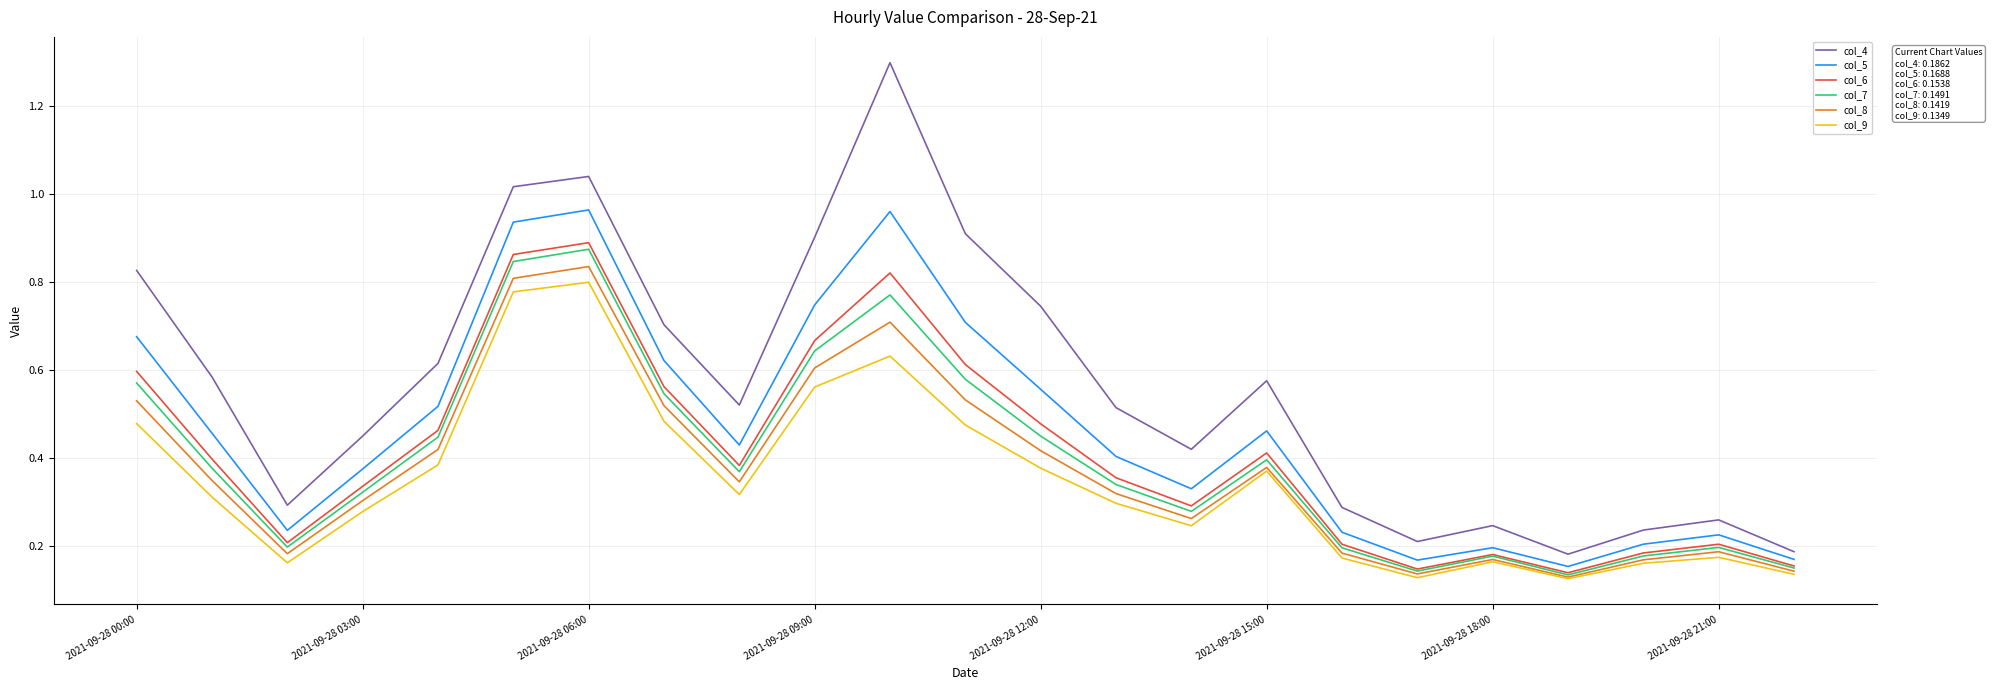

Count the number of categories in the chart.

23